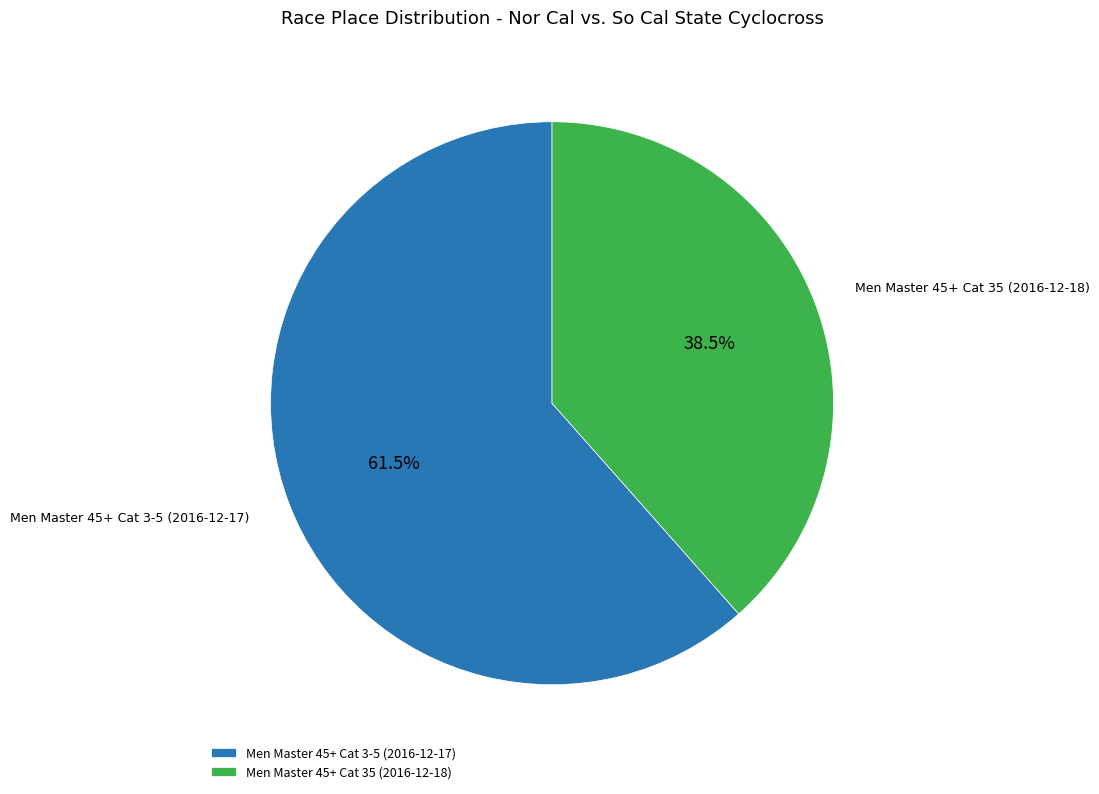

Which category has the smallest portion of the pie?

Men Master 45+ Cat 35 (2016-12-18)